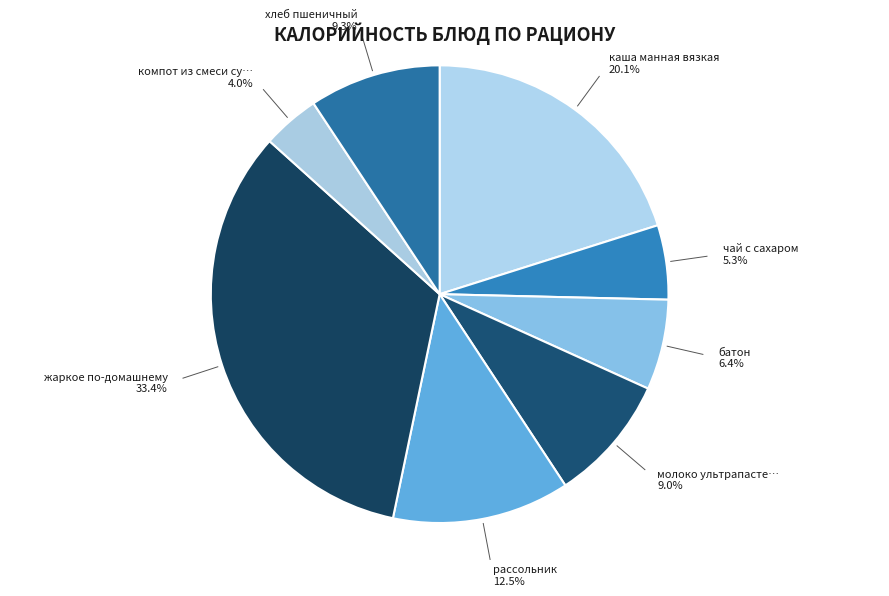

Rank the categories by value from highest to lowest.

жаркое по-домашнему, каша манная вязкая, рассольник, хлеб пшеничный, молоко ультрапастеризованное, батон, чай с сахаром, компот из смеси сухофруктов